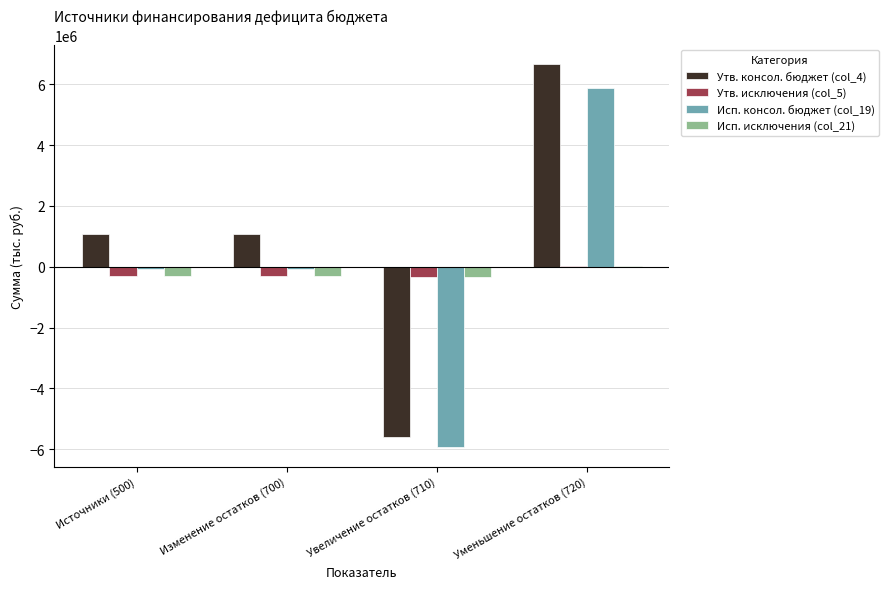

What are all the series names shown in the legend?

Утв. консол. бюджет (col_4), Утв. исключения (col_5), Исп. консол. бюджет (col_19), Исп. исключения (col_21)